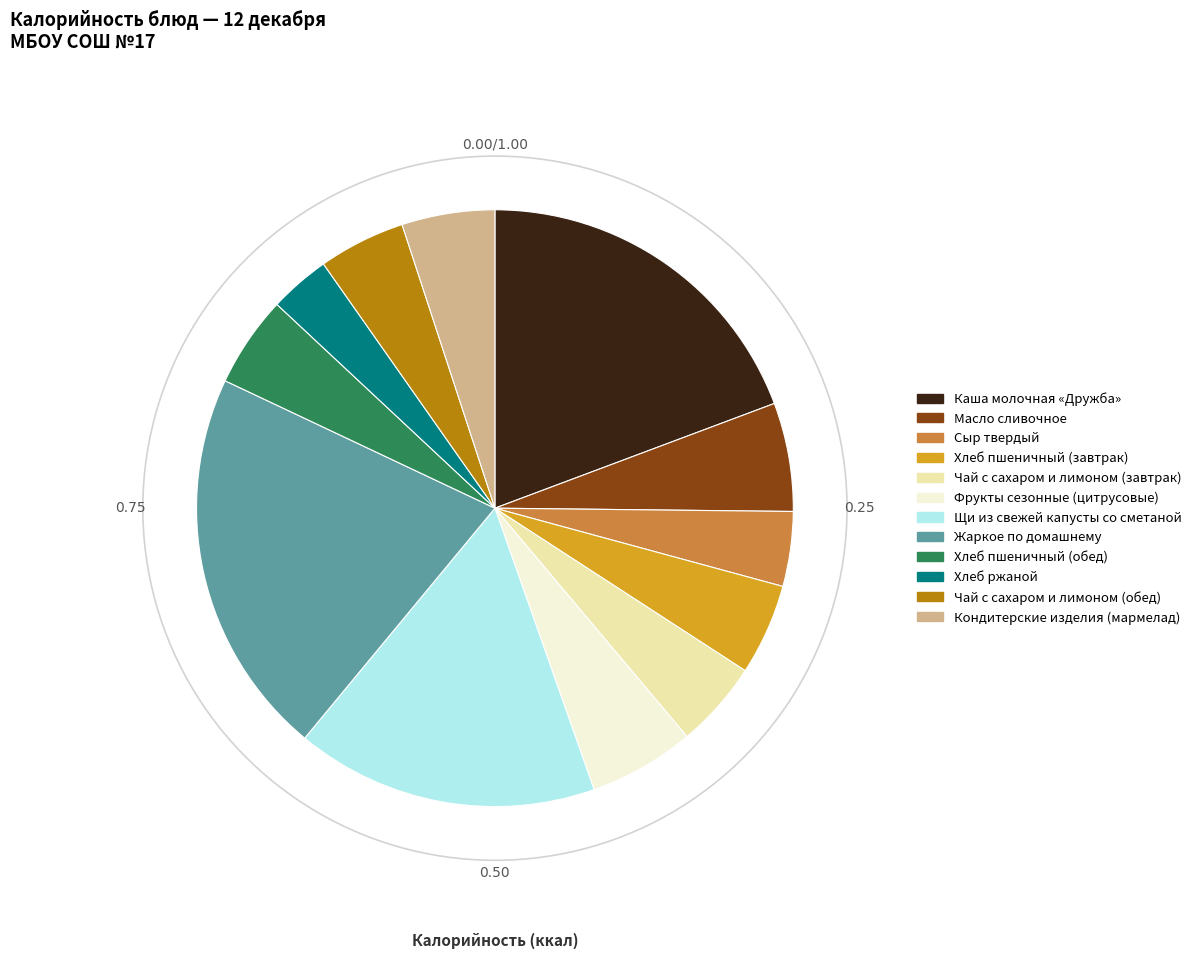

Is it true that Хлеб пшеничный (завтрак) is 5% of the pie?

True